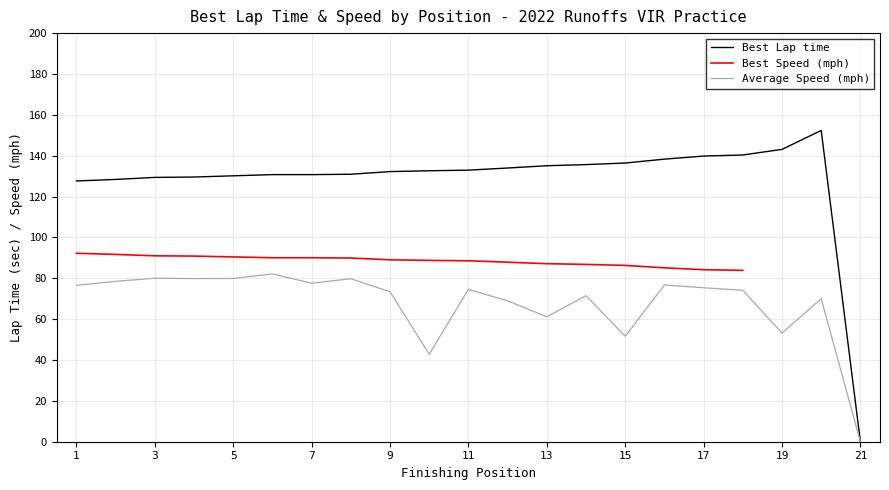

The value of Average Speed (mph) at 19 is 53.2. True or false?

True